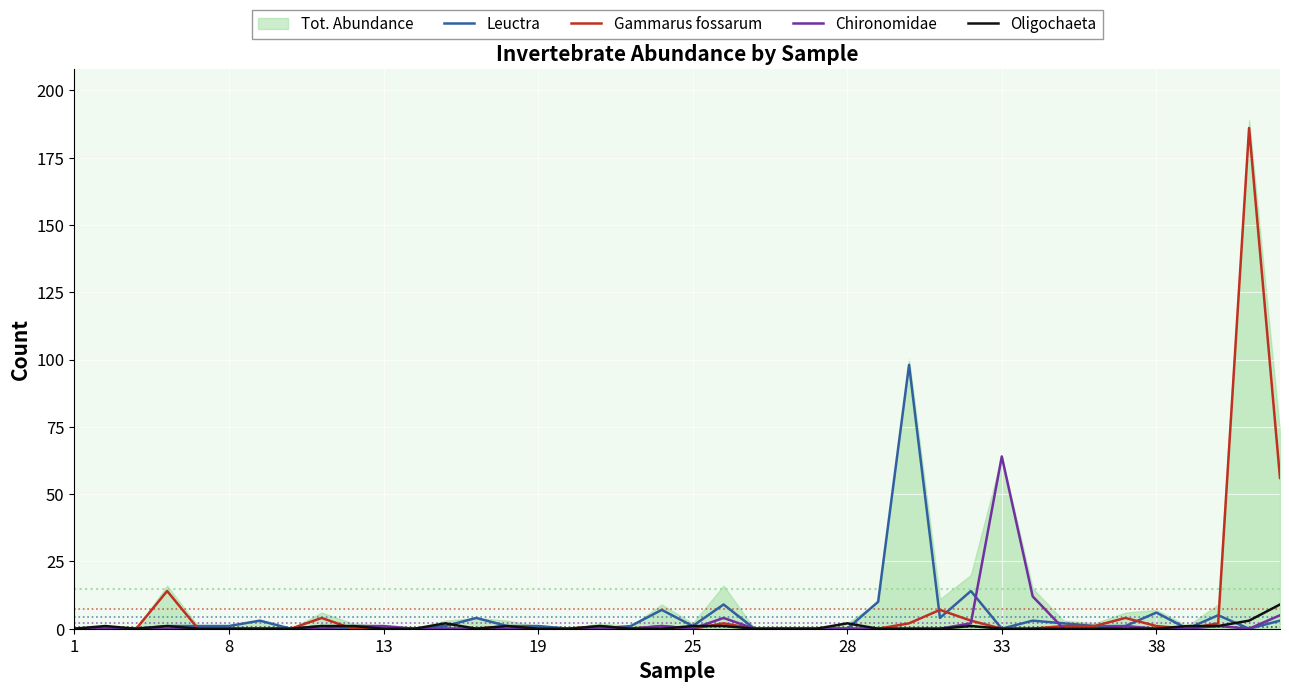

The value of Oligochaeta at 27 is 3. True or false?

False